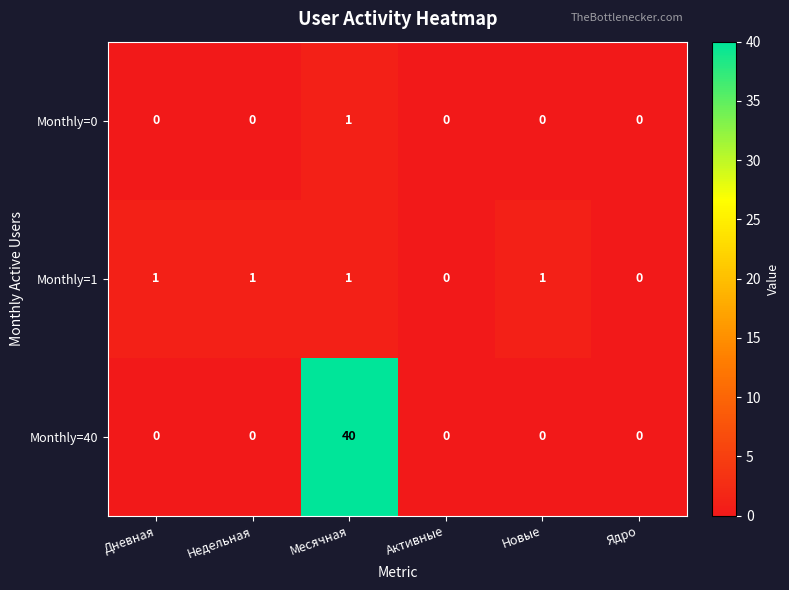

Which category has the highest value across all series?

Месячная